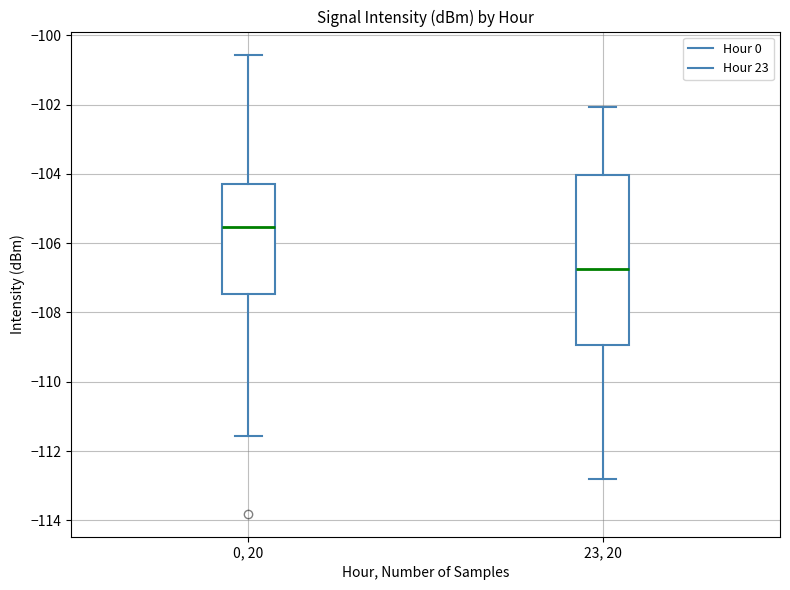

Which box is the tallest, from its lower edge to its upper edge?

23, 20